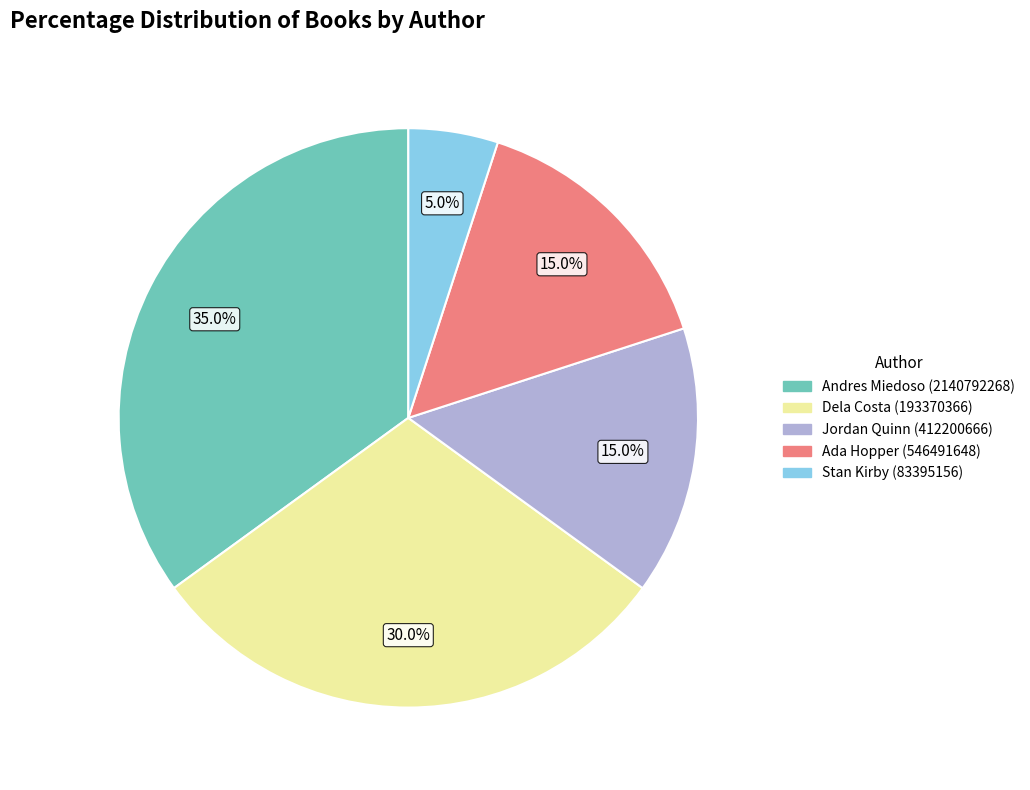

What is the ratio of the value at Jordan Quinn (412200666) to the value at Andres Miedoso (2140792268)?

0.4